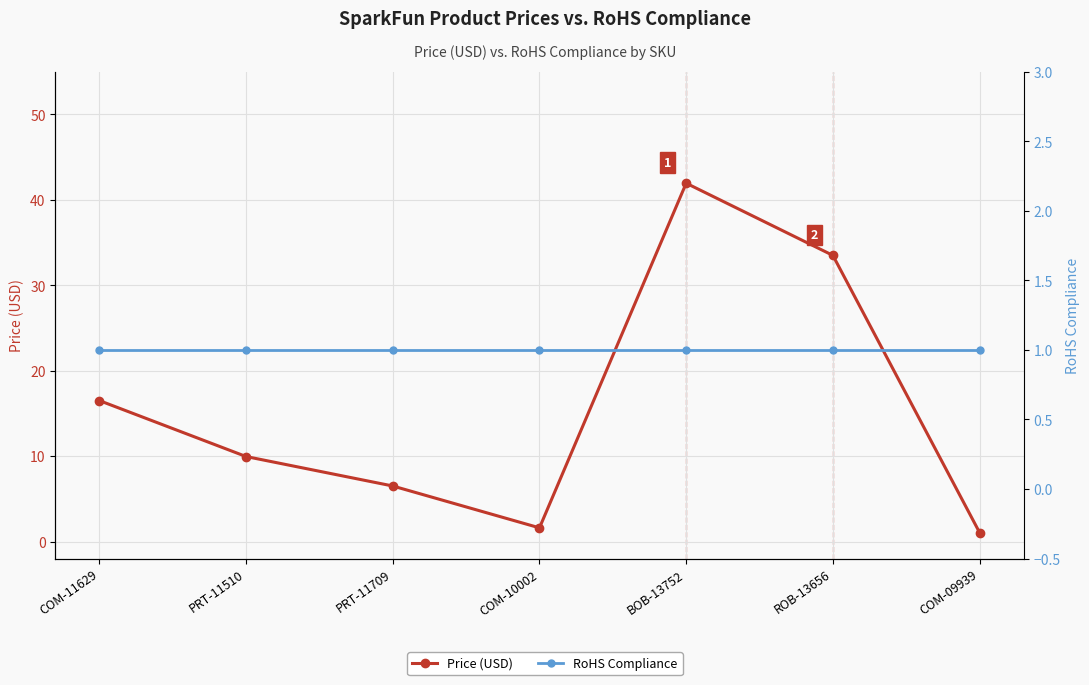

What is the approximate value of RoHS Compliance at PRT-11510?

1.0